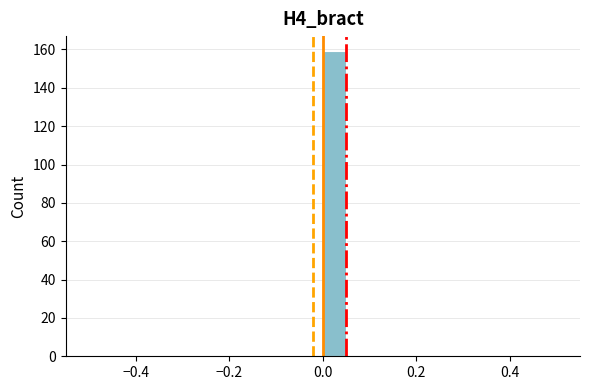

Around what value on the x-axis is the tallest bar? Give the approximate position of its centre, as read against the axis.

0.02